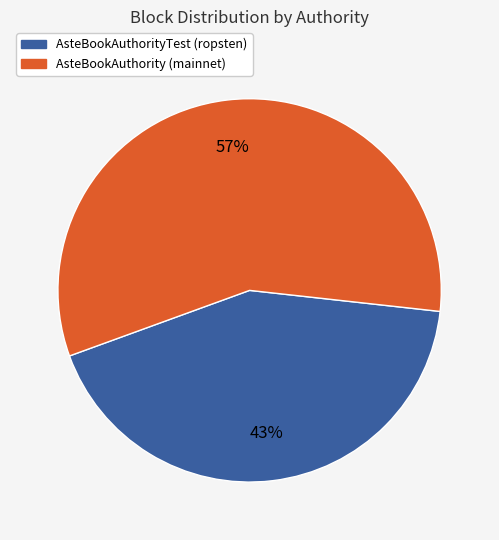

How many slices are in this pie chart?

2